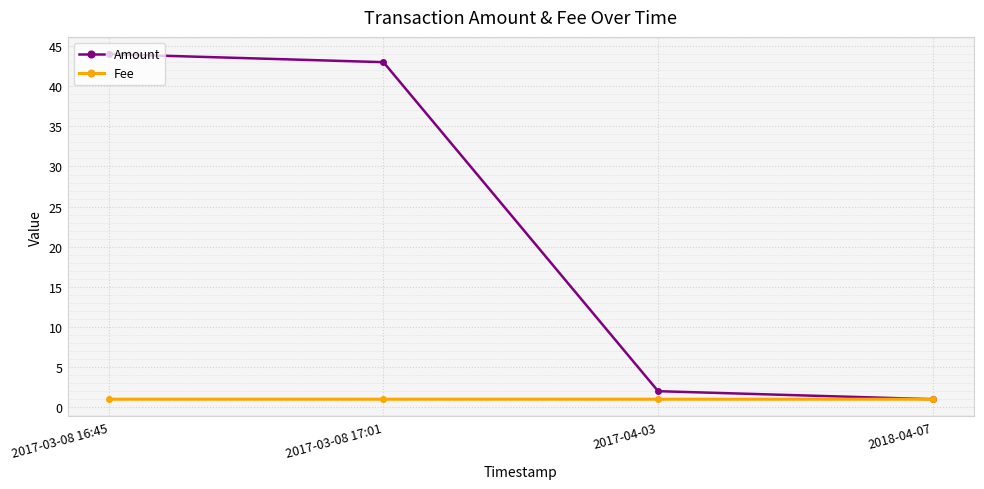

What is the spread (max minus min) of values at 2017-04-03?

1.0